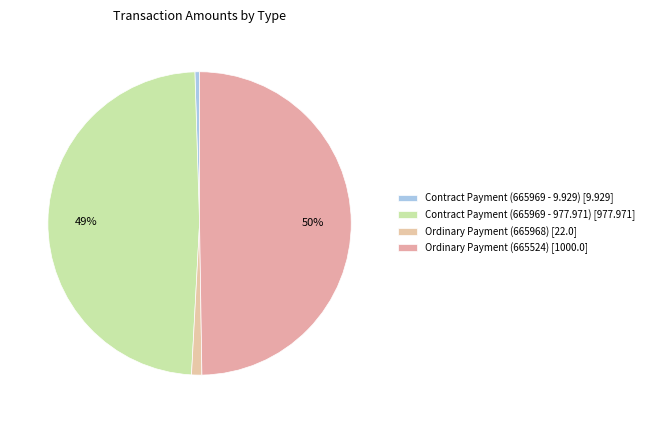

What percentage is NOT represented by Ordinary Payment (665968)?

98.9%